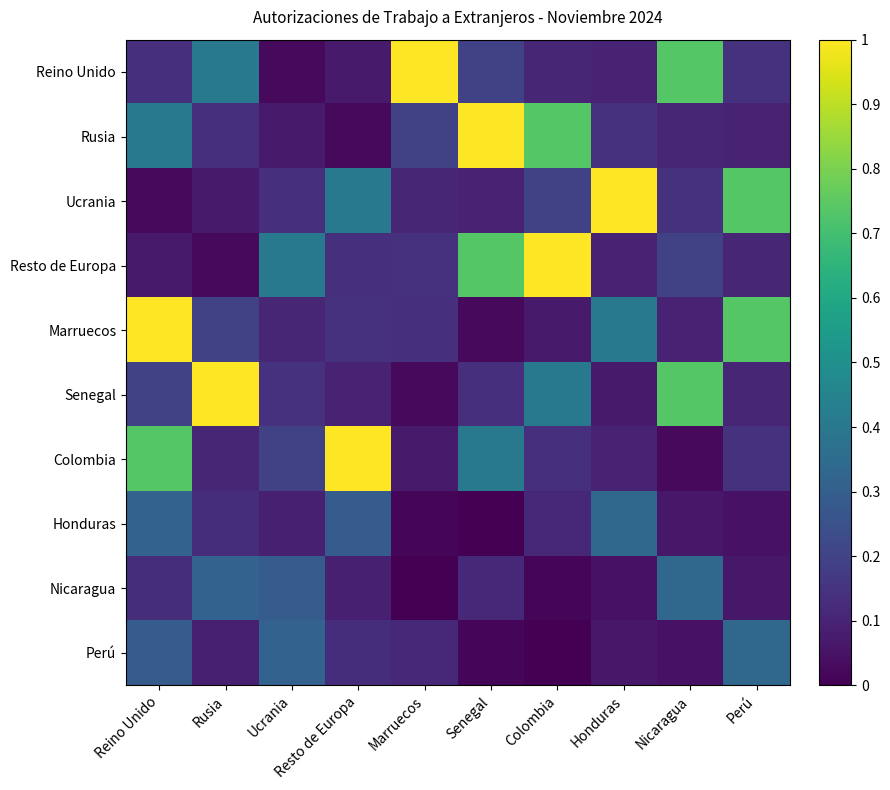

Between Reino Unido and Resto de Europa, which series saw the biggest shift?

Marruecos